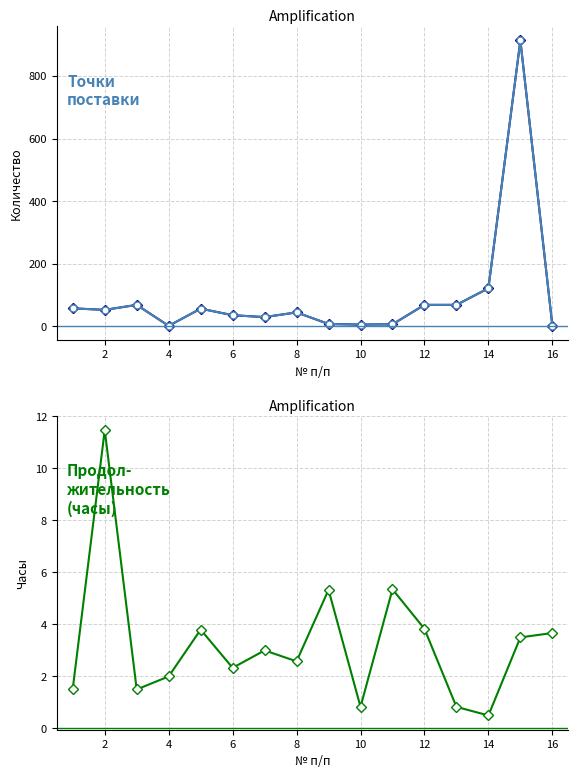

Where is the first local maximum for Продолжительность (col_31)?

2